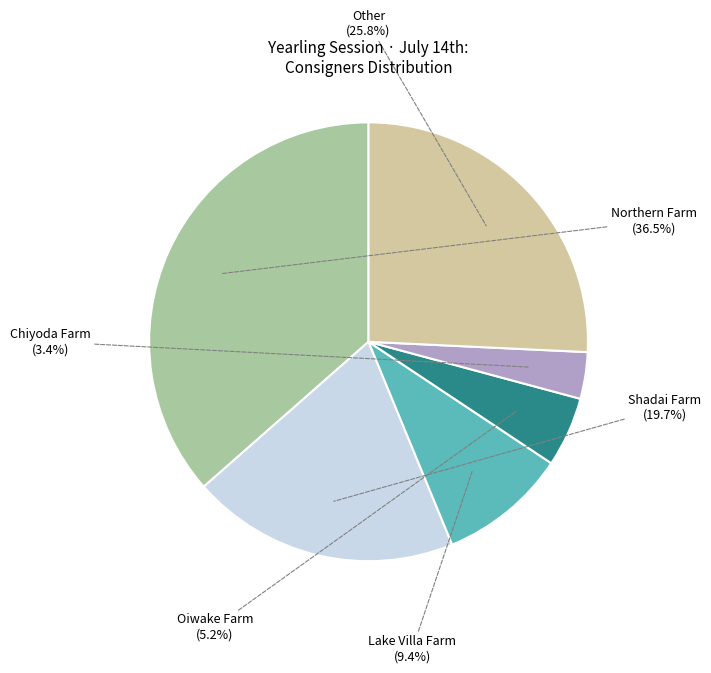

To the nearest percent, what is the difference between the Chiyoda Farm and Other slice percentages?

22%